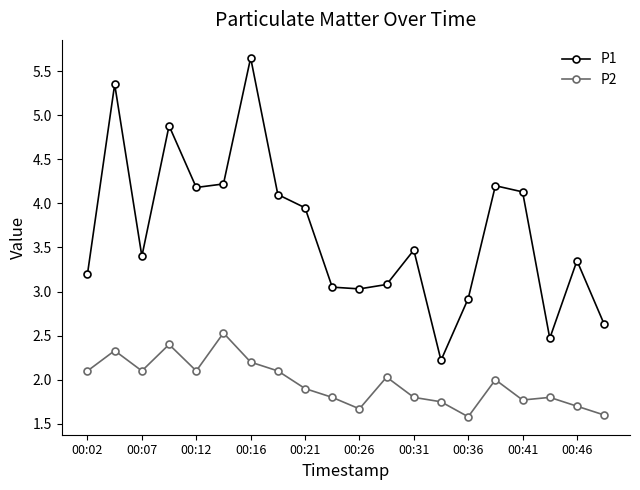

Which series has the largest total across all categories?

P1